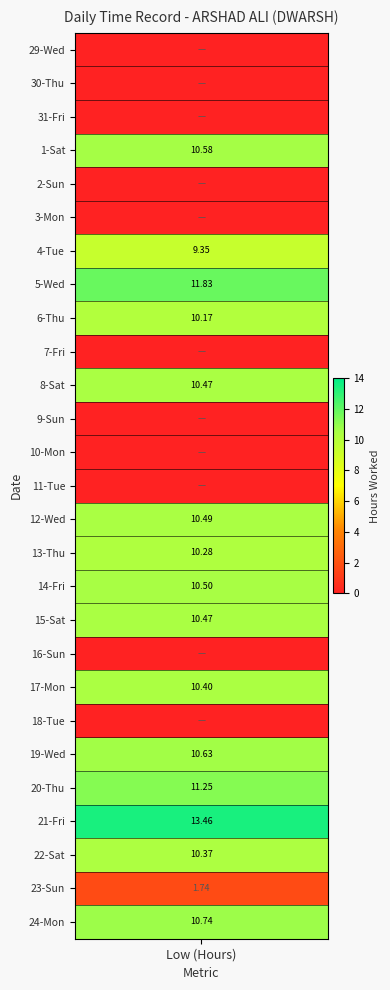

What is the difference between the maximum and second lowest values?

13.5